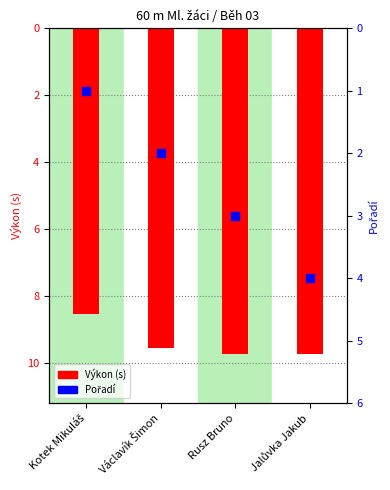

What is the total value across all series at Jalůvka Jakub?

13.7